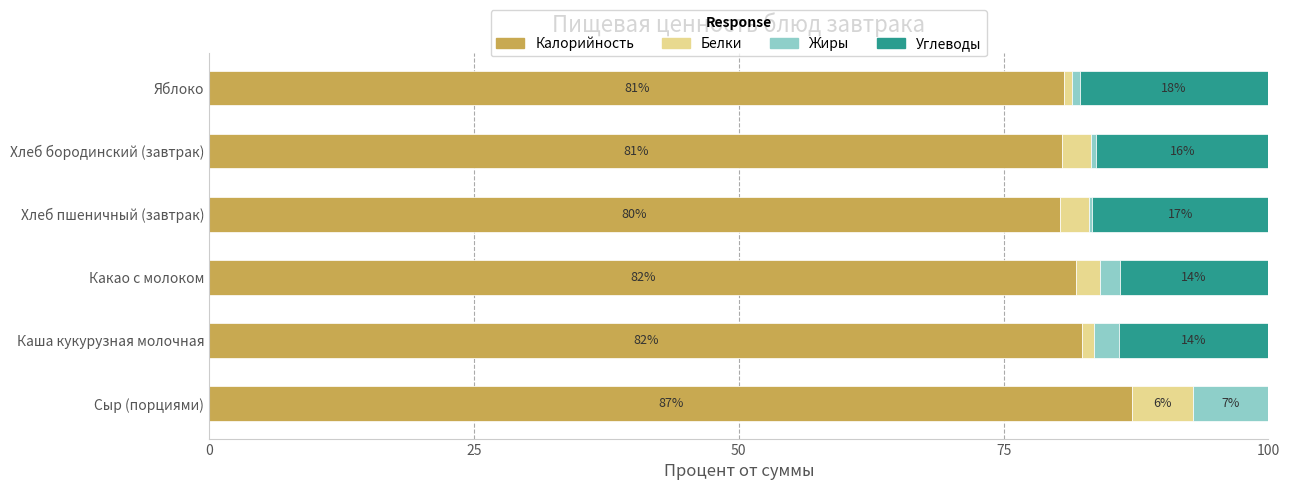

Which category has the highest value in the Калорийность series?

Сыр (порциями)